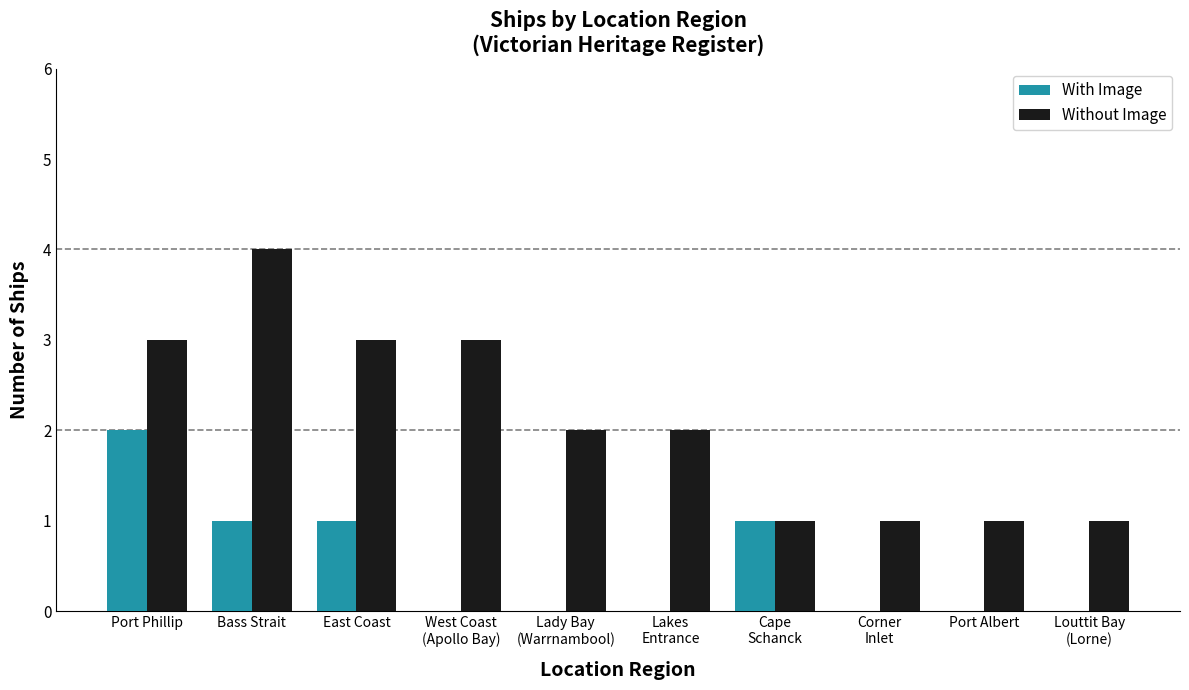

What is the spread (max minus min) of values at Louttit Bay
(Lorne)?

1